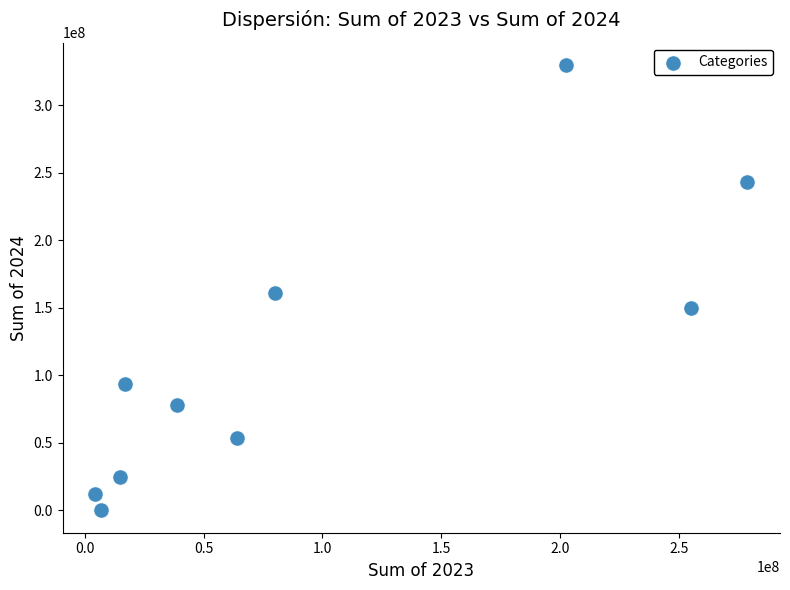

What Y value in the scatter plot is closest to 164981868?

161065896.2